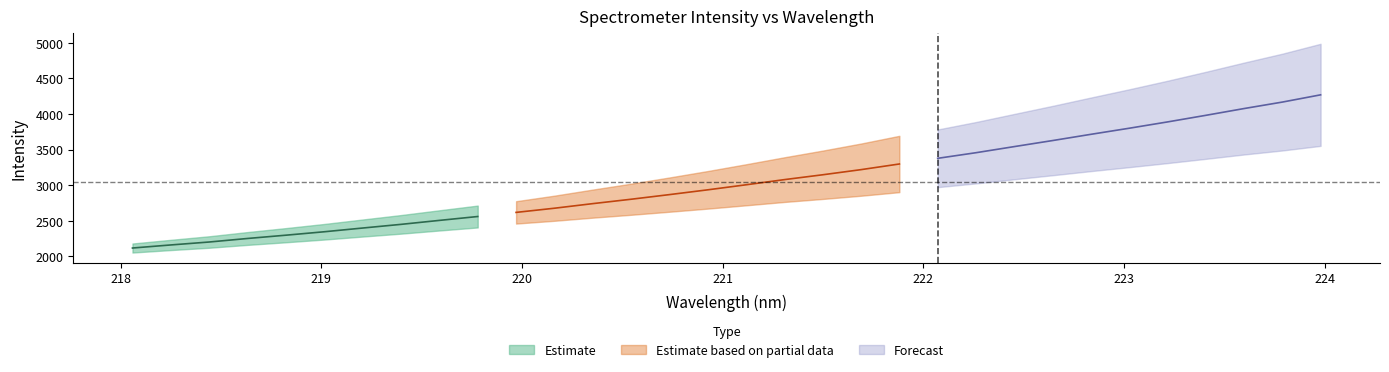

The value of x at 31 is 224.0. True or false?

True